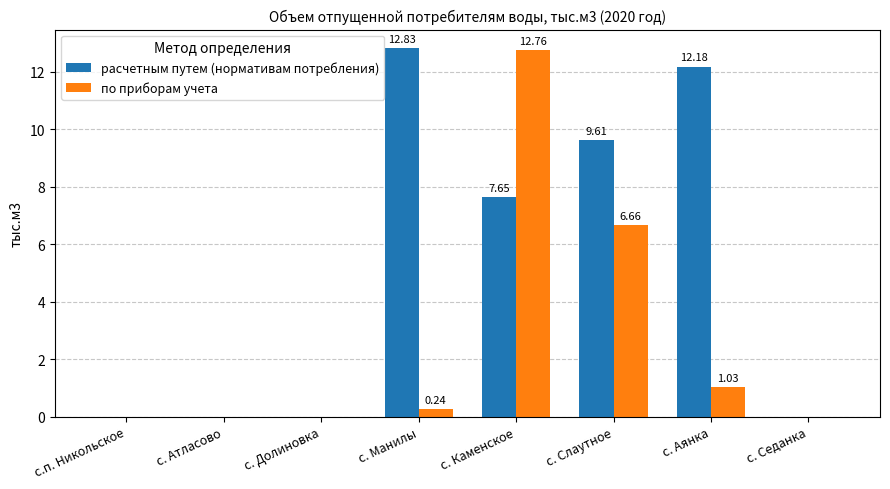

What is the sum of the расчетным путем (нормативам потребления) values at с. Седанка and с. Аянка?

12.2